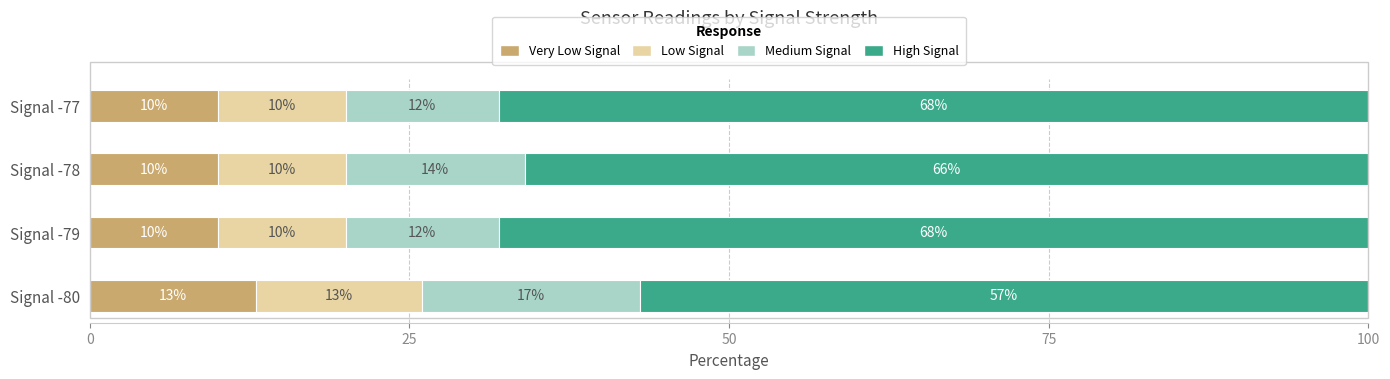

What is the total value across all series at Signal -80?

100